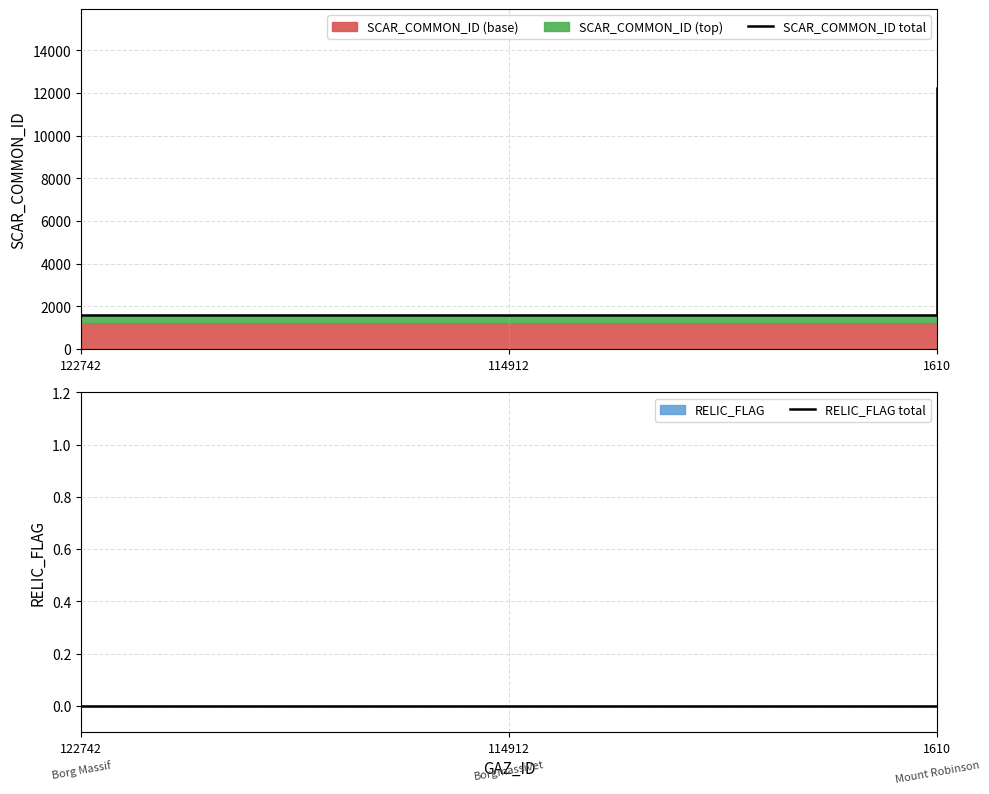

Reading right to left, list all the values displayed in this chart.

SCAR_COMMON_ID total: 1610=12248	114912=1610	122742=1610
RELIC_FLAG total: 1610=0	114912=0	122742=0